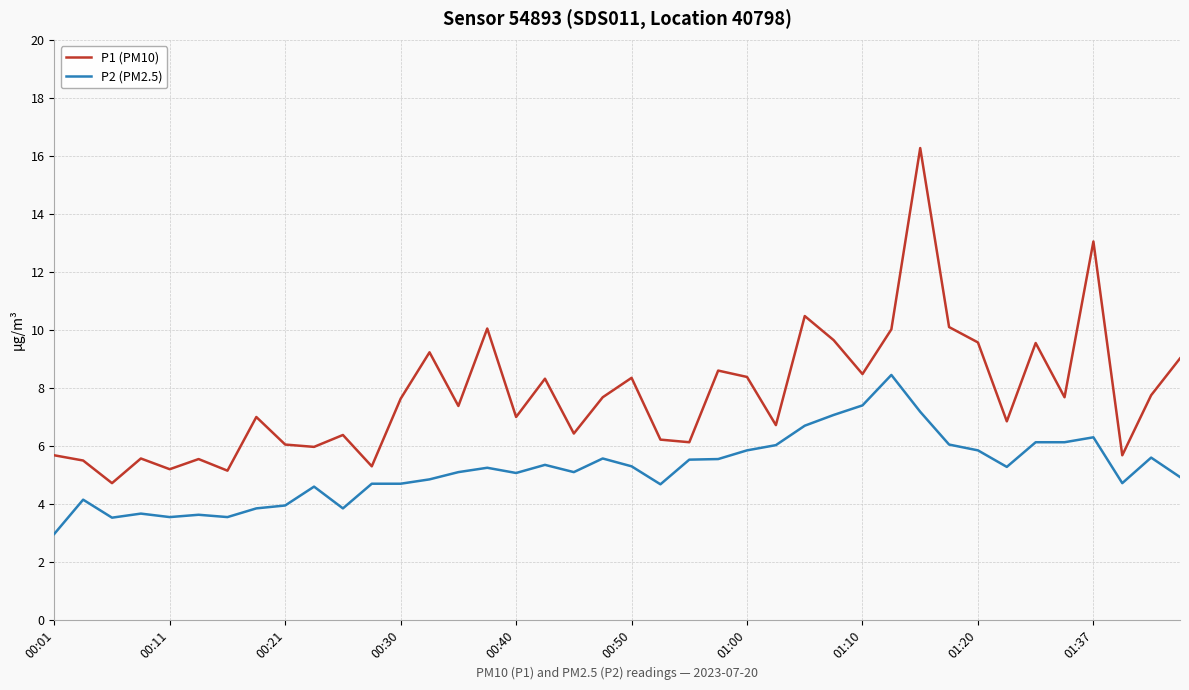

True or false: P1 (PM10) has more than 1 interior local peaks.

True